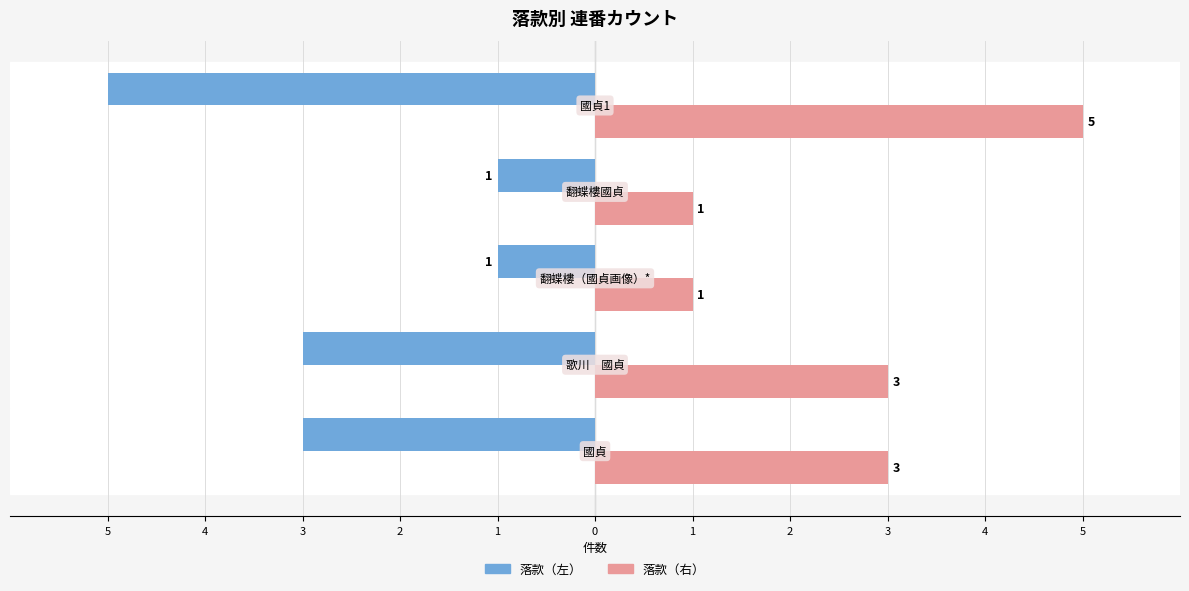

What are all the series names shown in the legend?

落款（左）, 落款（右）